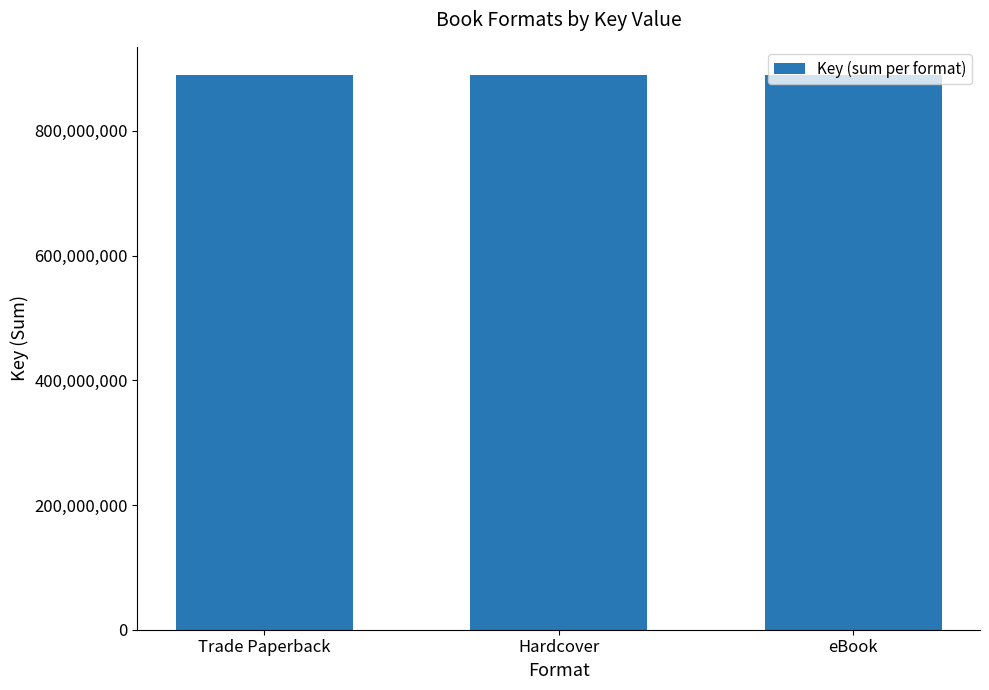

What is the sum of all values?

2670626154